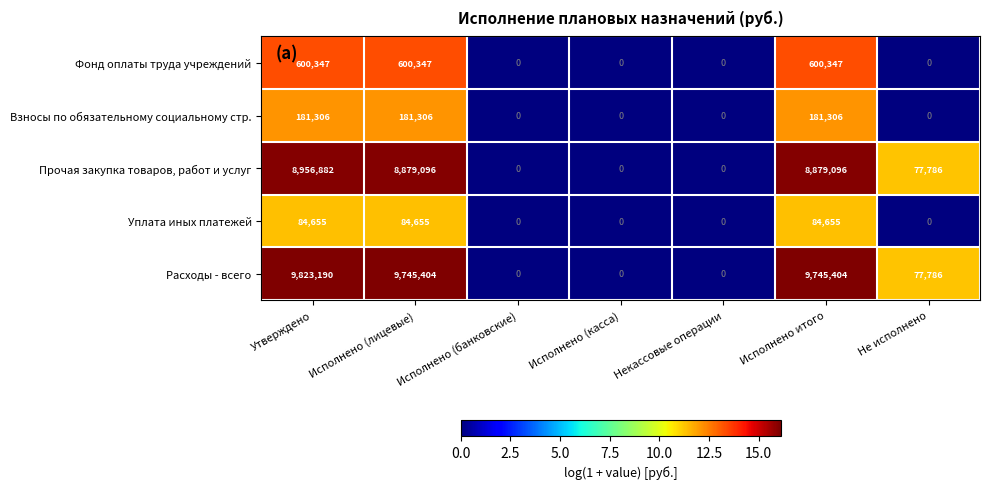

Which category has the highest value across all series?

Утверждено